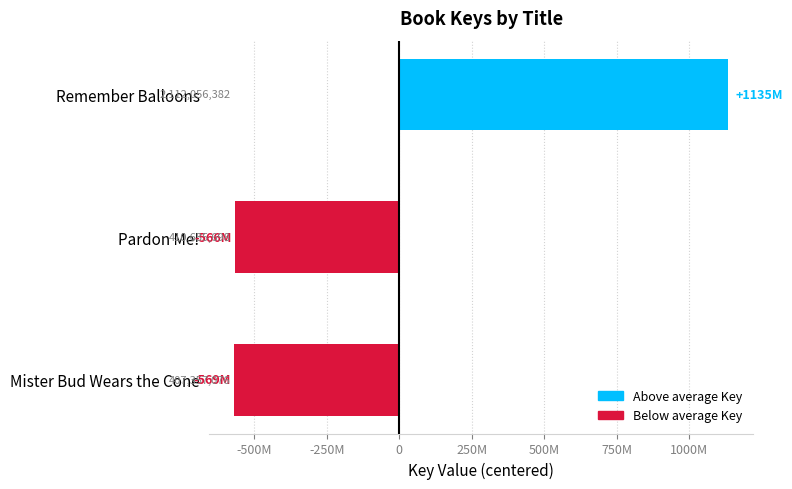

What is the minimum value shown in the chart?

-569325976